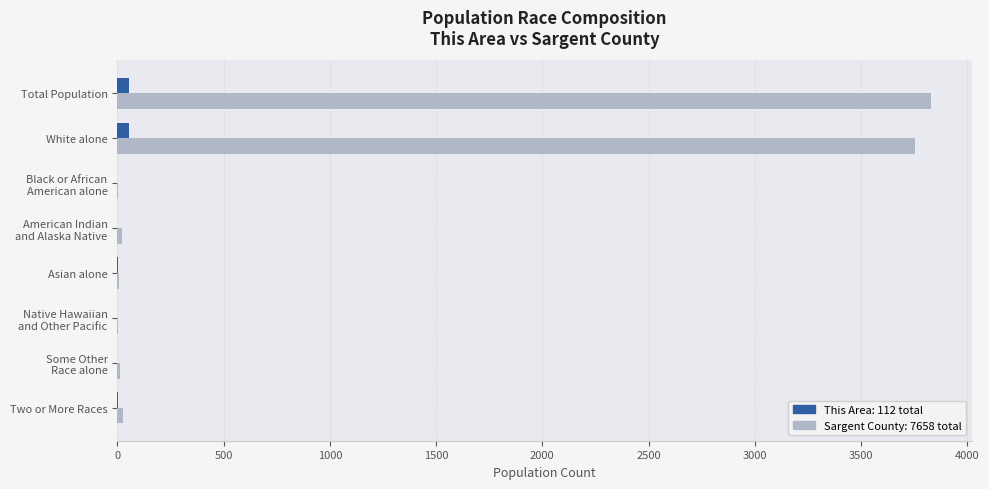

Reading left to right, extract all data points from this chart.

This Area: 56	54	0	0	1	0	0	1
Sargent County: 3829	3753	2	20	9	4	13	28